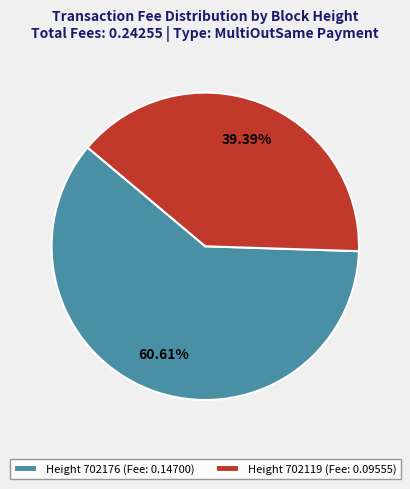

Between Height 702176 (Fee: 0.14700) and Height 702119 (Fee: 0.09555), which is larger?

Height 702176 (Fee: 0.14700)